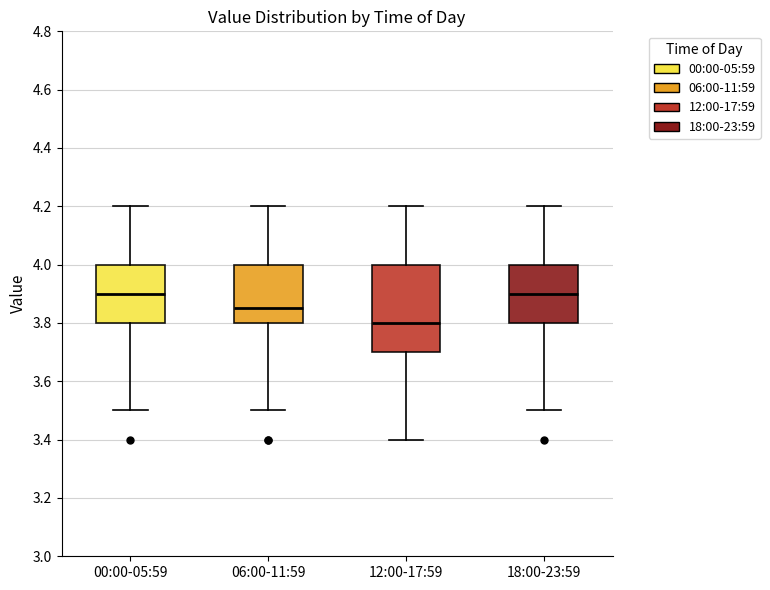

Where does the lower whisker of the box for 12:00-17:59 end on the y-axis? The values are not printed on the chart, so give them approximately, as read against the axis.

3.40